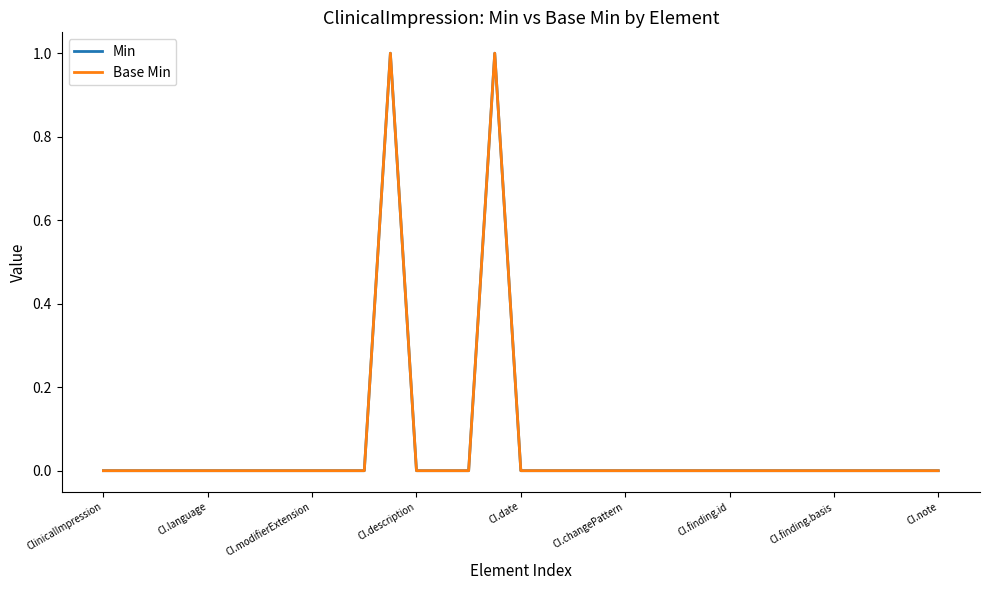

At how many categories does at least one series exceed 0?

2